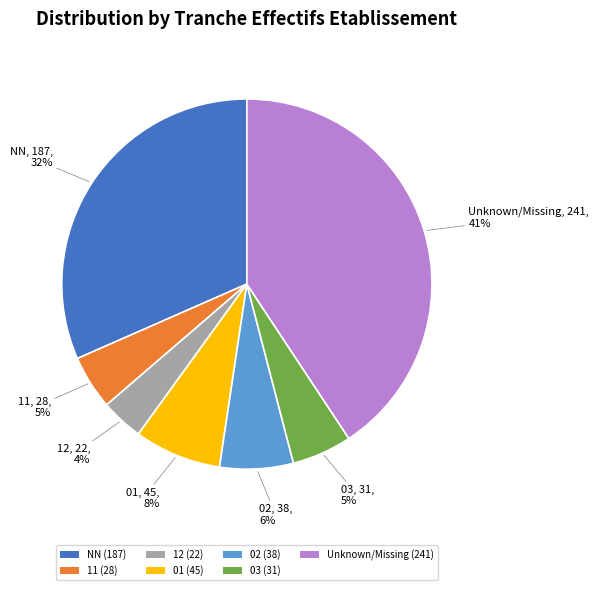

Is there any slice that represents more than half of the pie?

No